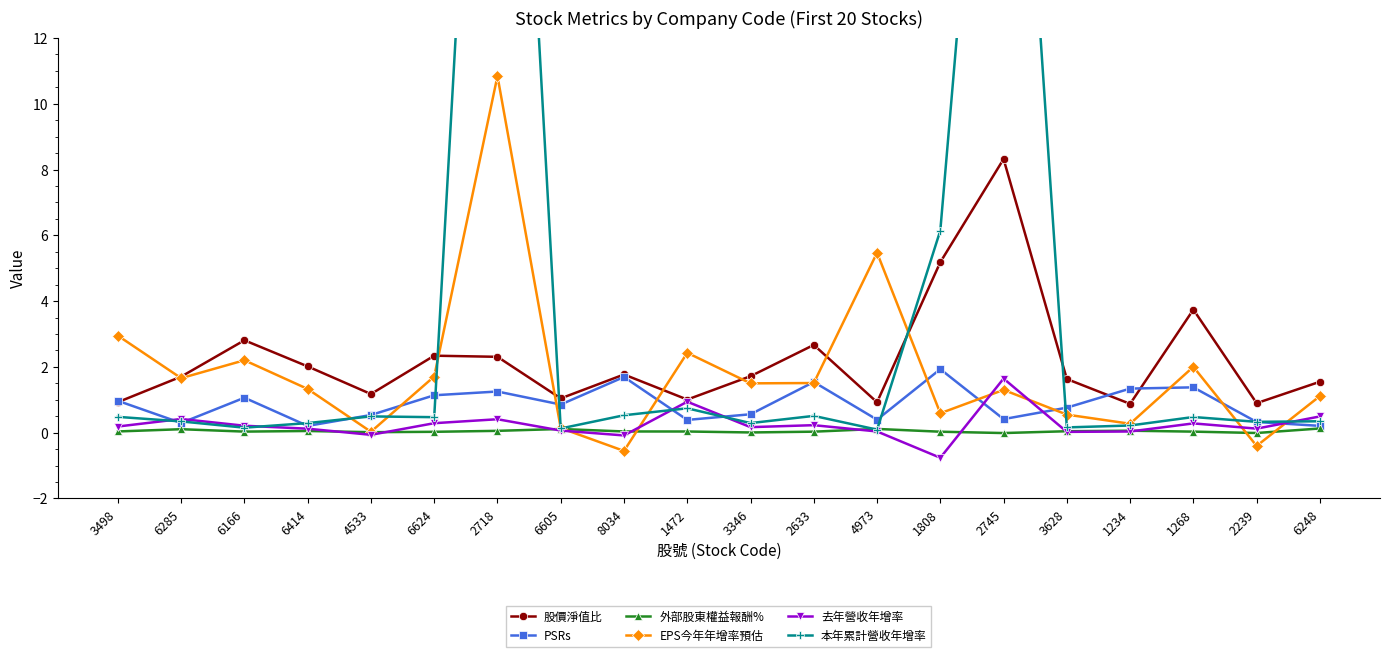

Rank the series at 2633 from highest to lowest value.

股價淨值比, PSRs, EPS今年年增率預估, 本年累計營收年增率, 去年營收年增率, 外部股東權益報酬%